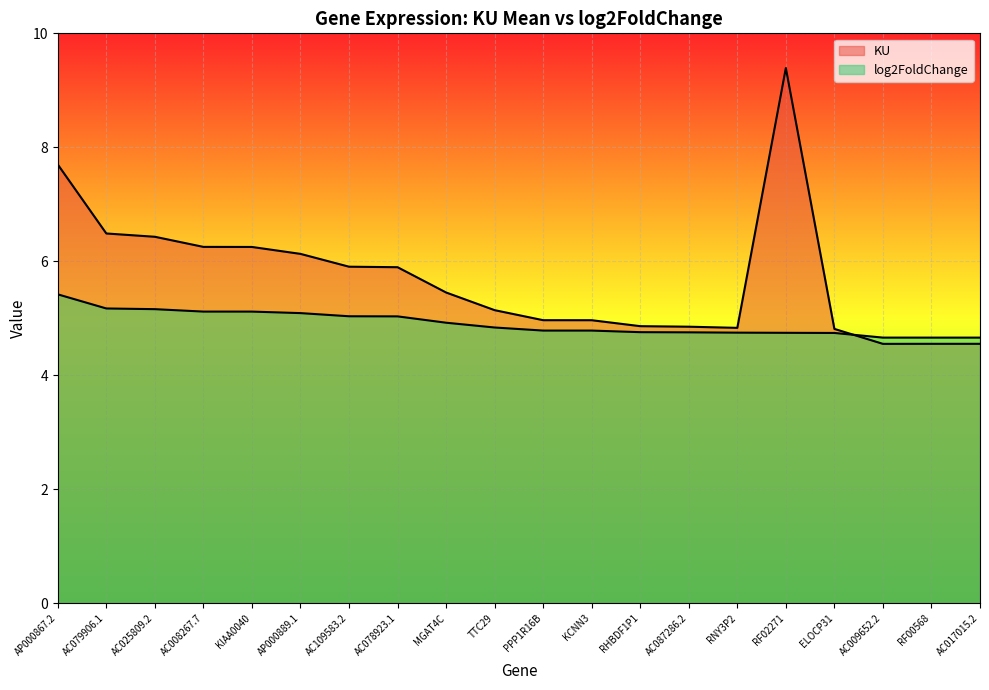

At AC017015.2, list the series in order from smallest to largest.

KU, log2FoldChange